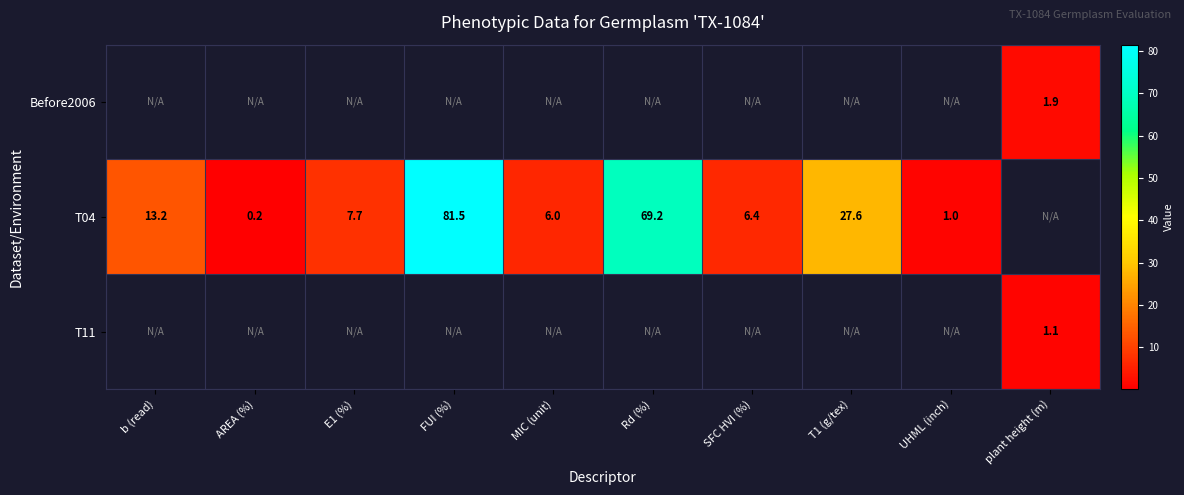

Which has a higher value, plant height (m) or Rd (%)?

Rd (%)